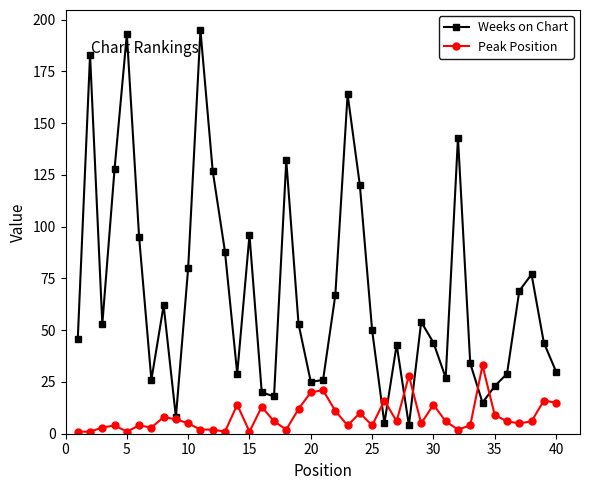

What is the difference between the maximum and minimum values in the Peak Position series?

32